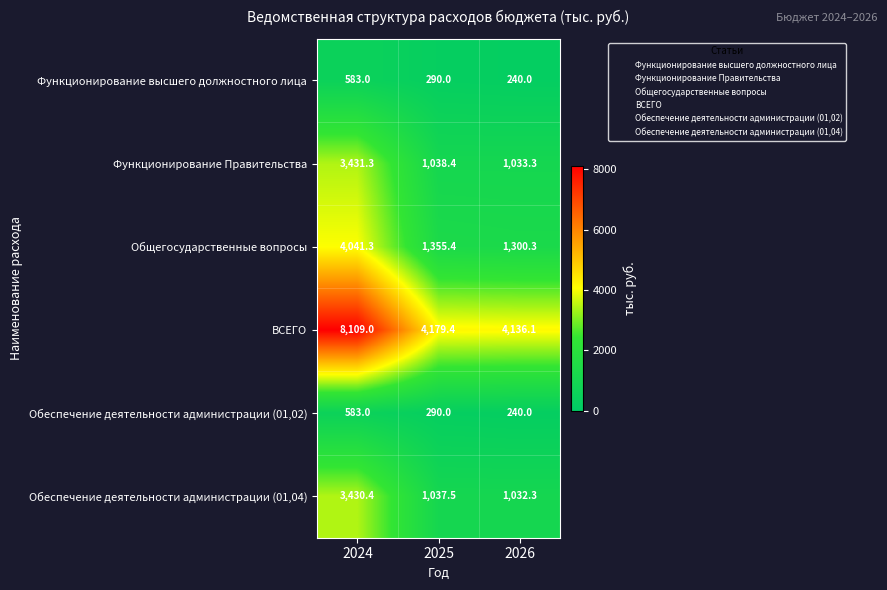

At which category is the sum across all series the highest?

2024